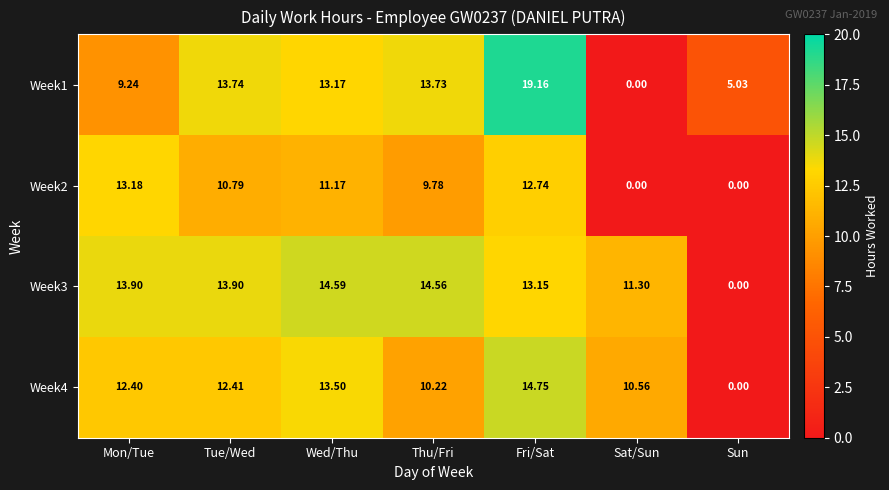

Which label corresponds to the largest value in the chart?

Fri/Sat